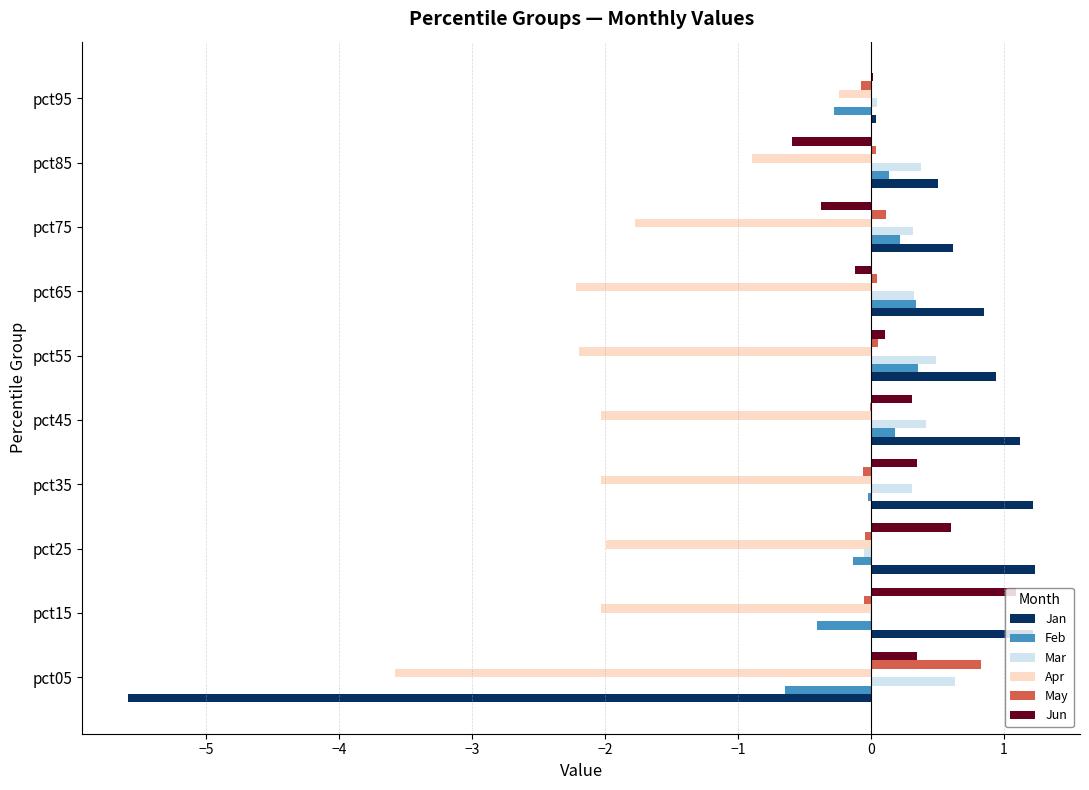

The Jan series shows -7.9 at pct05. True or false?

False